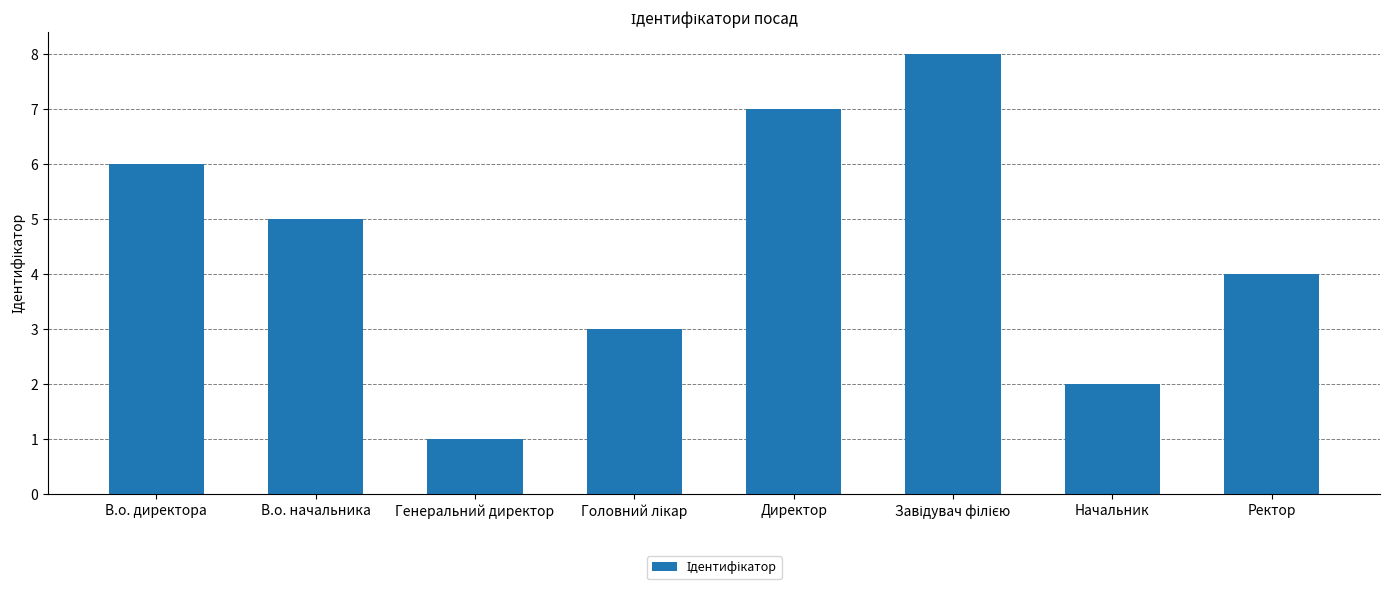

What is the ratio of the value at Ректор to the value at Директор?

0.6